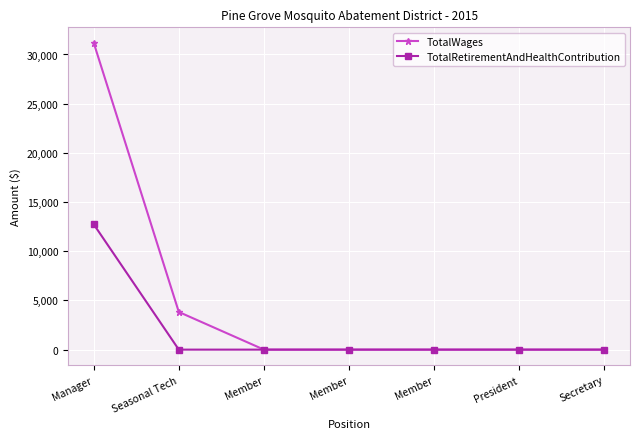

How many values in the TotalWages series exceed 0?

2